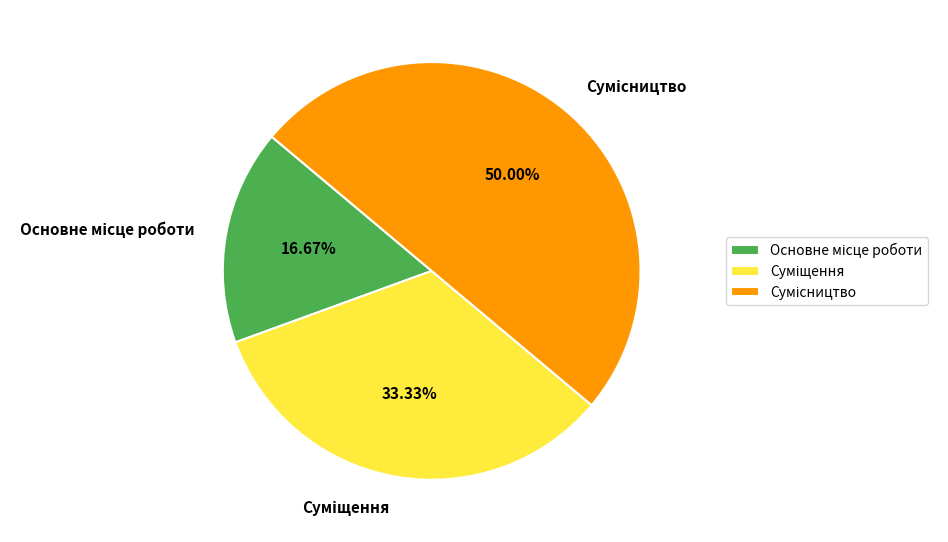

What is the total percentage of Основне місце роботи and Суміщення?

50.0%